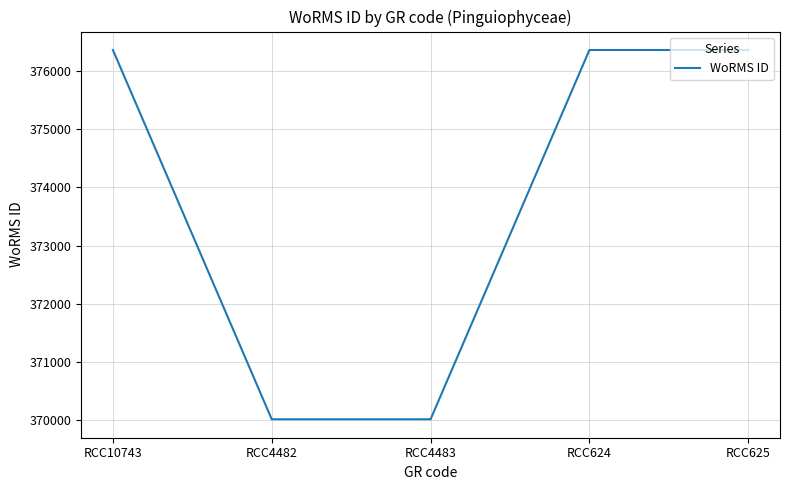

What is the change in value from RCC4483 to RCC625?

+6338